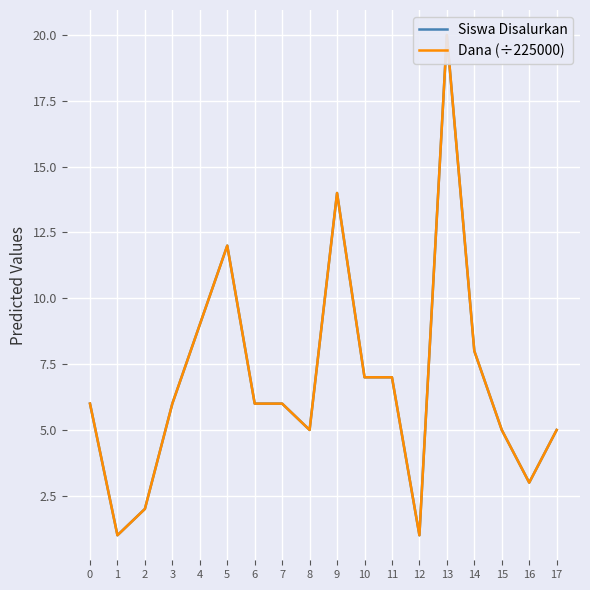

Which series has the largest total across all categories?

Siswa Disalurkan